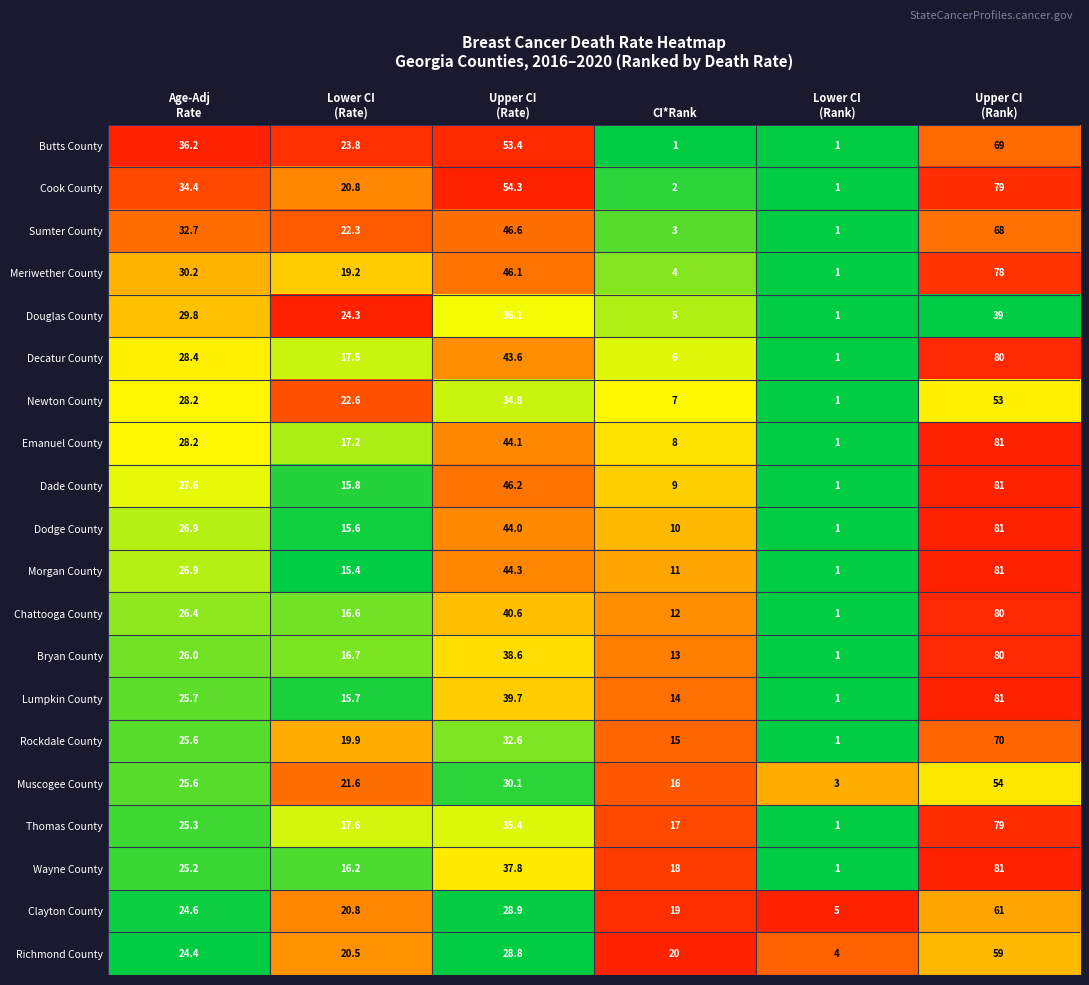

How many data points in Emanuel County are less than 28?

3